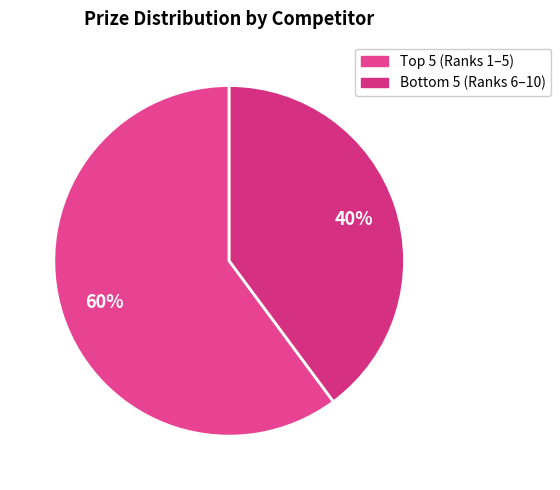

Count the number of slices in the pie.

2